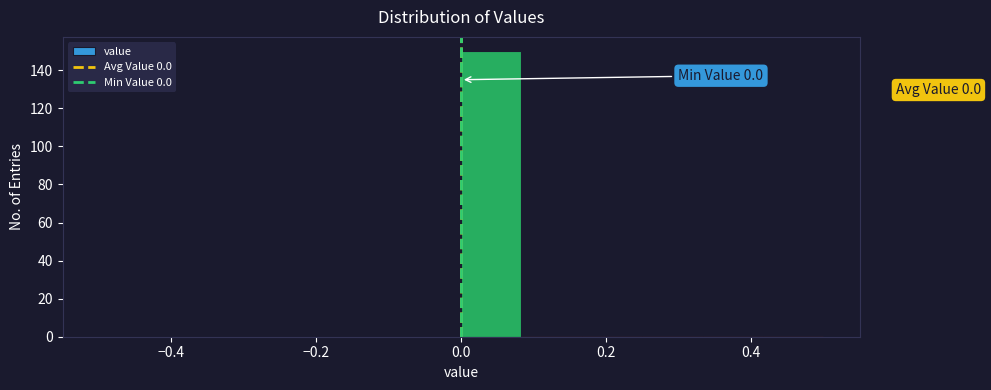

Over which range of the x-axis is the bar tallest?

0.00 to 0.08